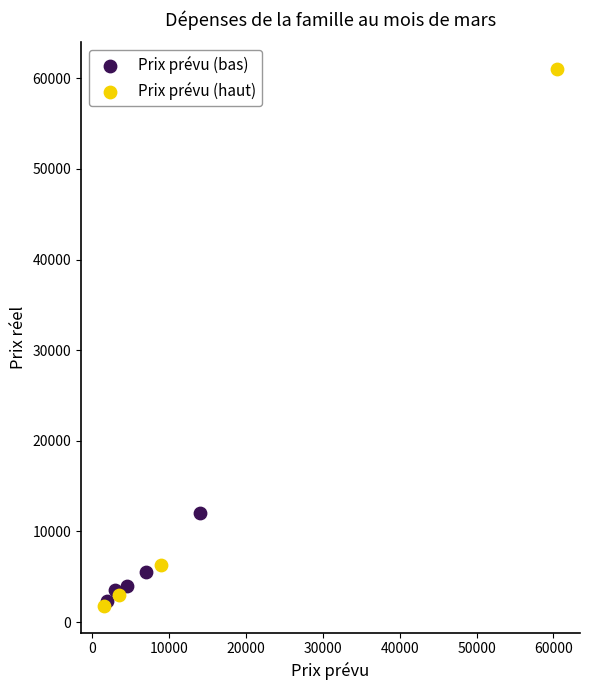

Which series contains the highest Y value?

Prix prévu (haut)